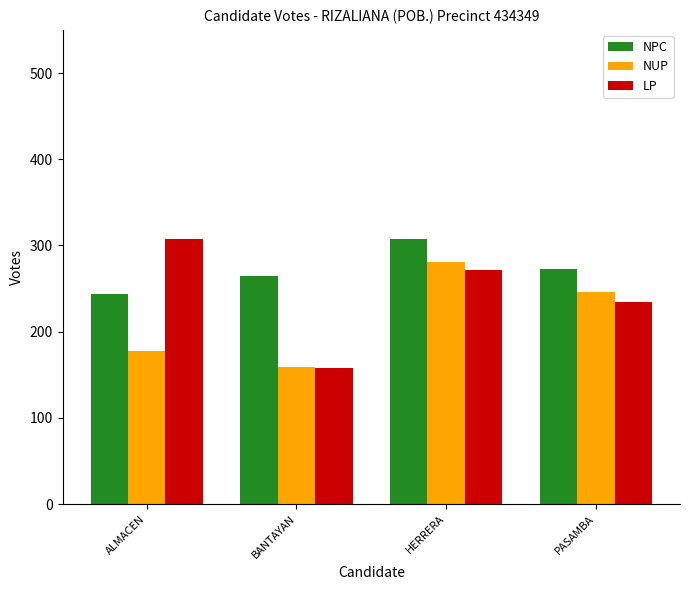

What is the average value of the NUP series?

216